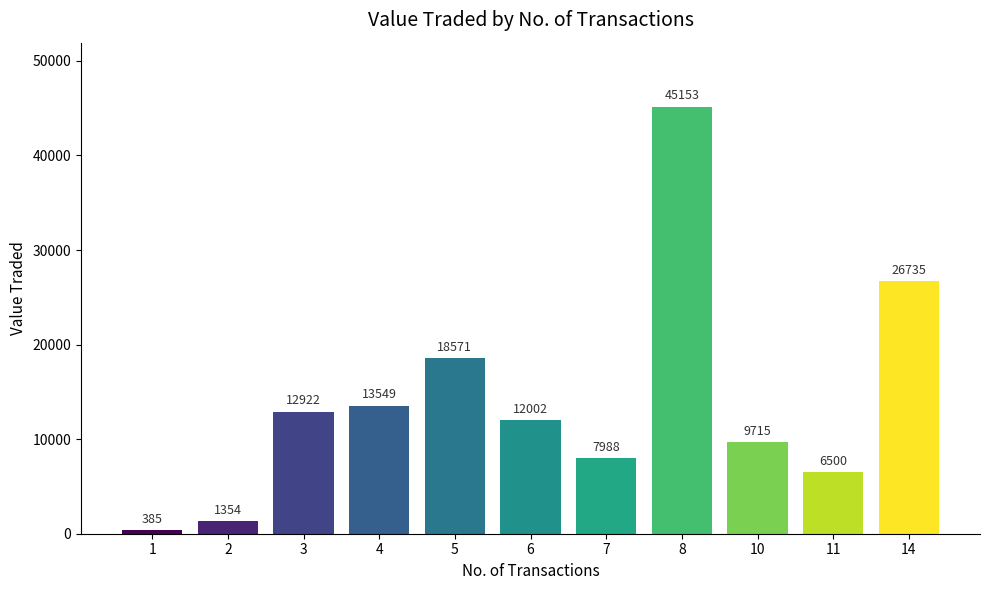

Reading right to left, what are all the values shown in this chart?

14=26735	11=6500	10=9715	8=45153	7=7988	6=12002	5=18571	4=13549	3=12922	2=1354	1=385